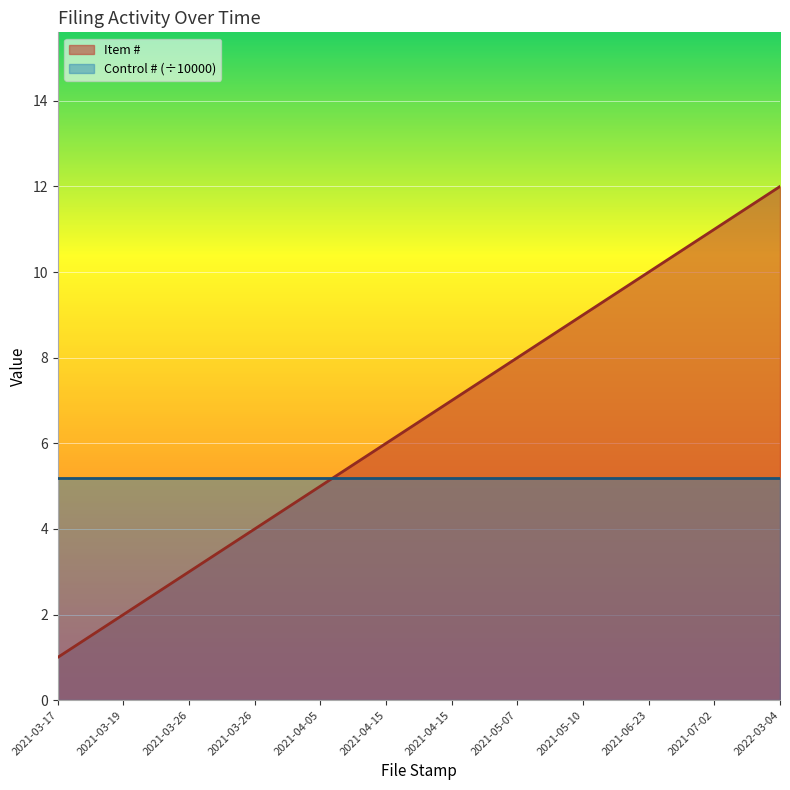

What value does the data have at 2021-03-19?

2